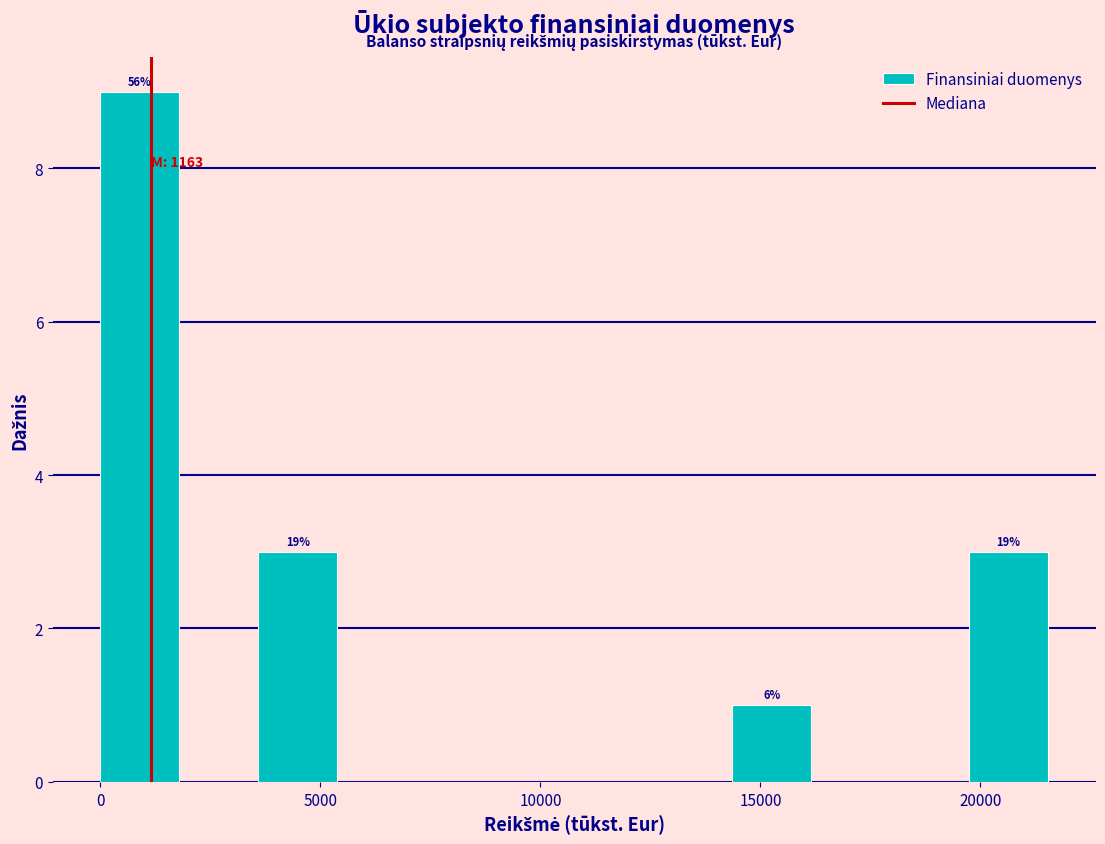

Read against the x-axis, roughly where is the centre of the tallest bar?

1000